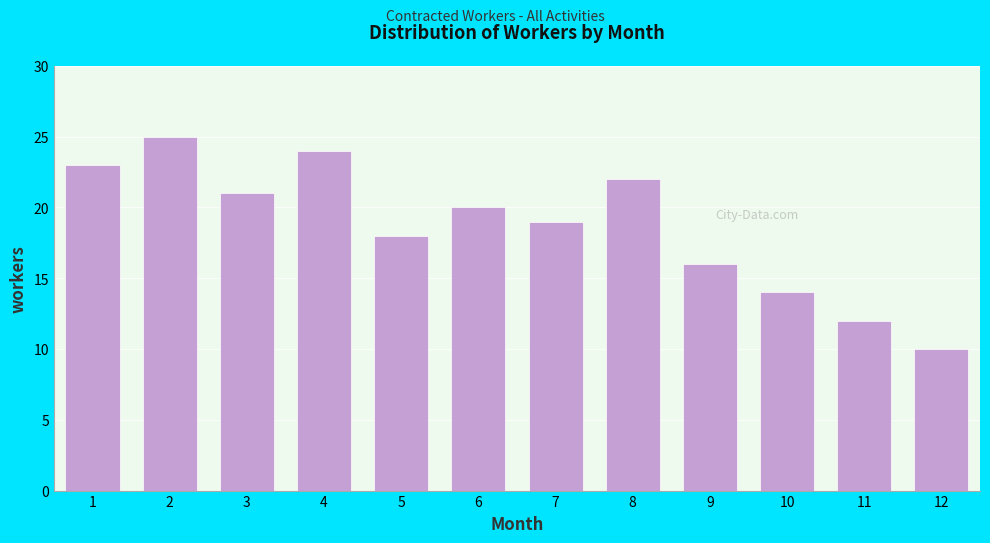

Reading left to right, what are all the values shown in this chart?

23	25	21	24	18	20	19	22	16	14	12	10